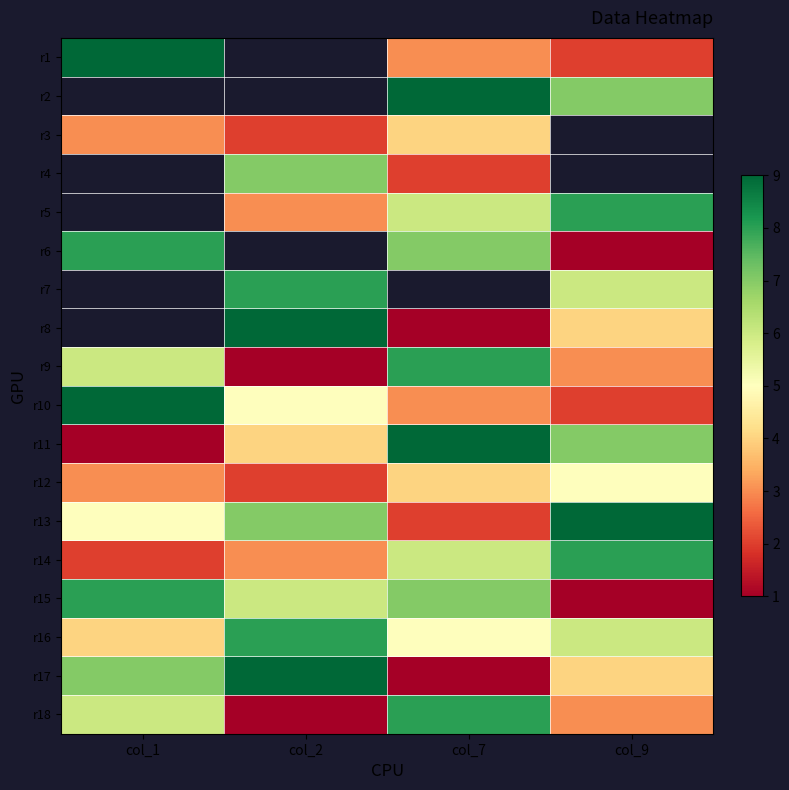

Is it true that r8 equals 0.5 at col_7?

False